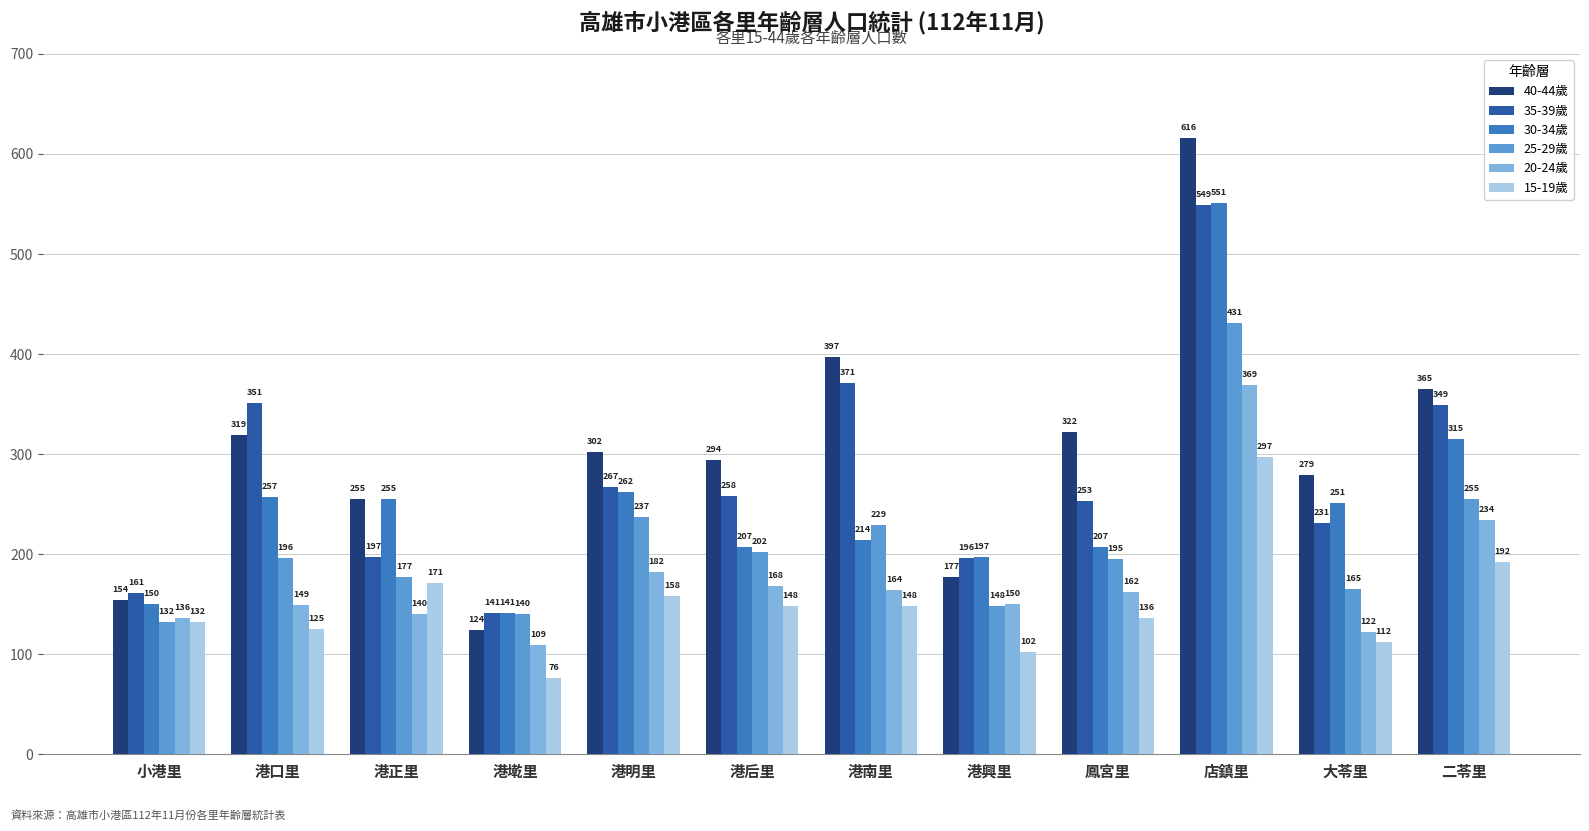

Rank the series by their maximum value, from highest to lowest.

40-44歲, 30-34歲, 35-39歲, 25-29歲, 20-24歲, 15-19歲